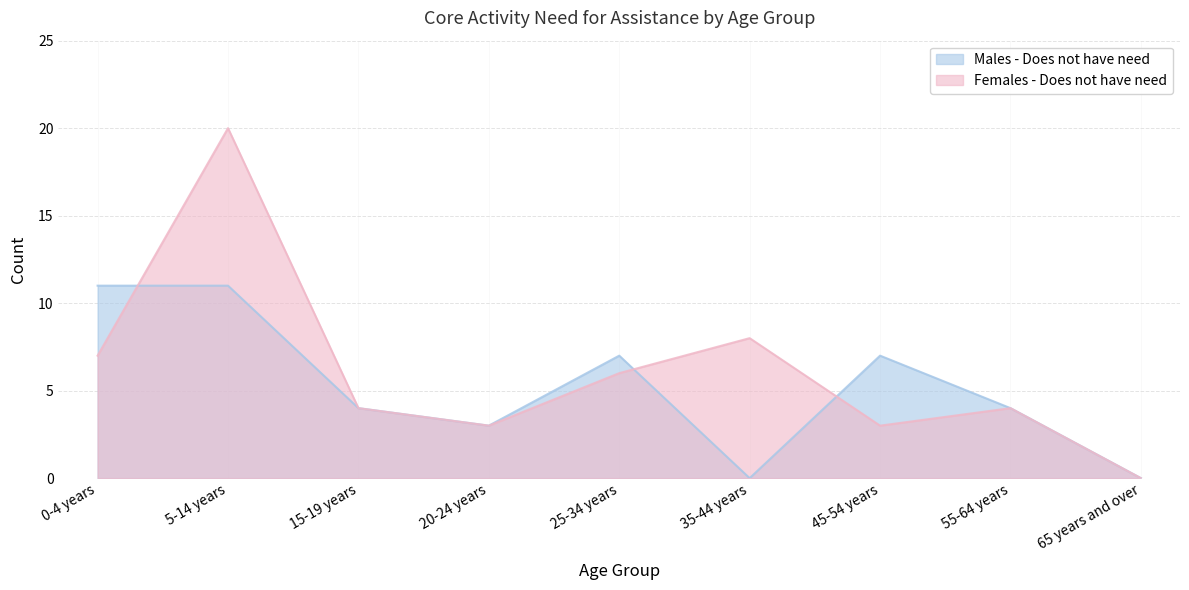

Reading left to right, what are all the values shown in this chart?

Males - Does not have need: 0-4 years=11	5-14 years=11	15-19 years=4	20-24 years=3	25-34 years=7	35-44 years=0	45-54 years=7	55-64 years=4	65 years and over=0
Females - Does not have need: 0-4 years=7	5-14 years=20	15-19 years=4	20-24 years=3	25-34 years=6	35-44 years=8	45-54 years=3	55-64 years=4	65 years and over=0